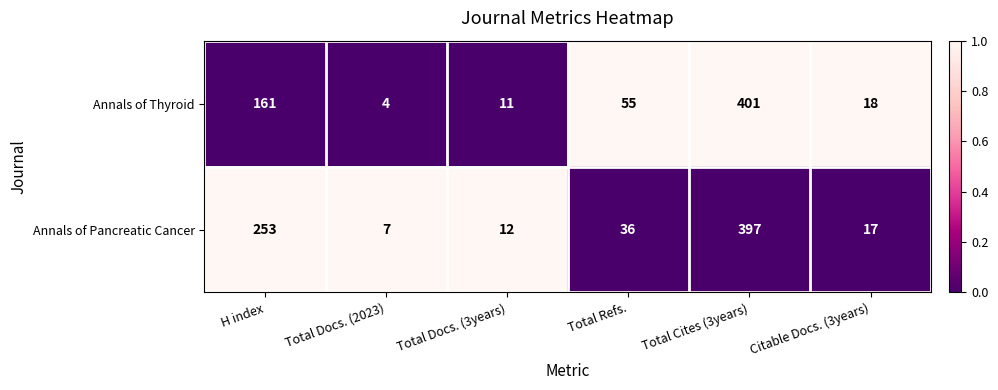

What is the greatest value displayed?

401